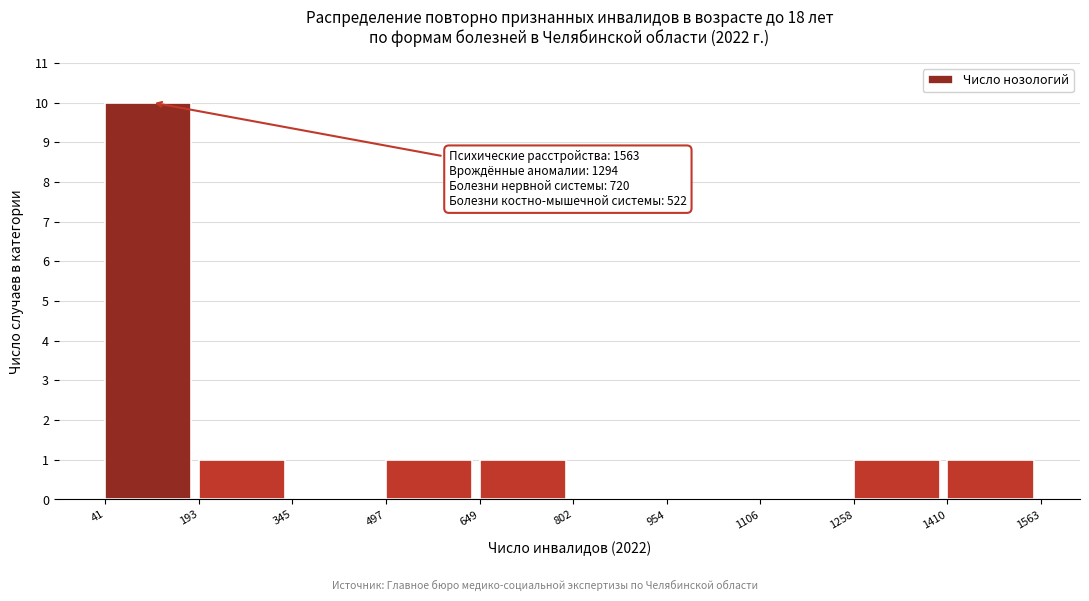

Which range on the x-axis has the tallest bar?

41 to 193